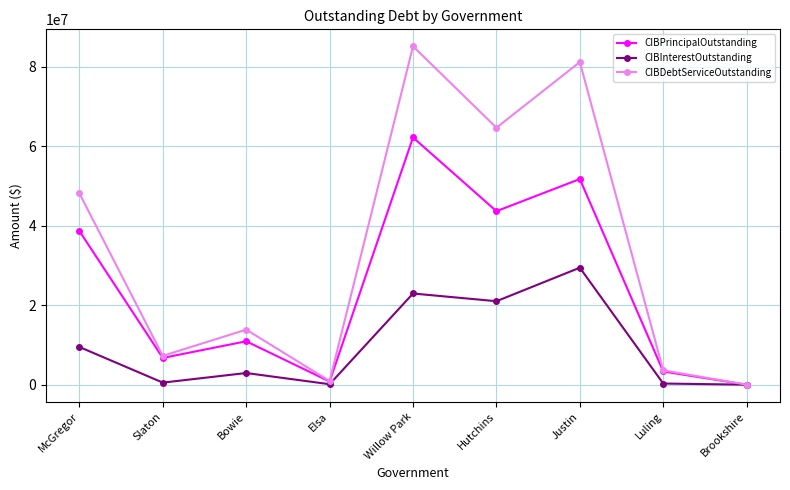

At which category is the sum across all series the highest?

Willow Park